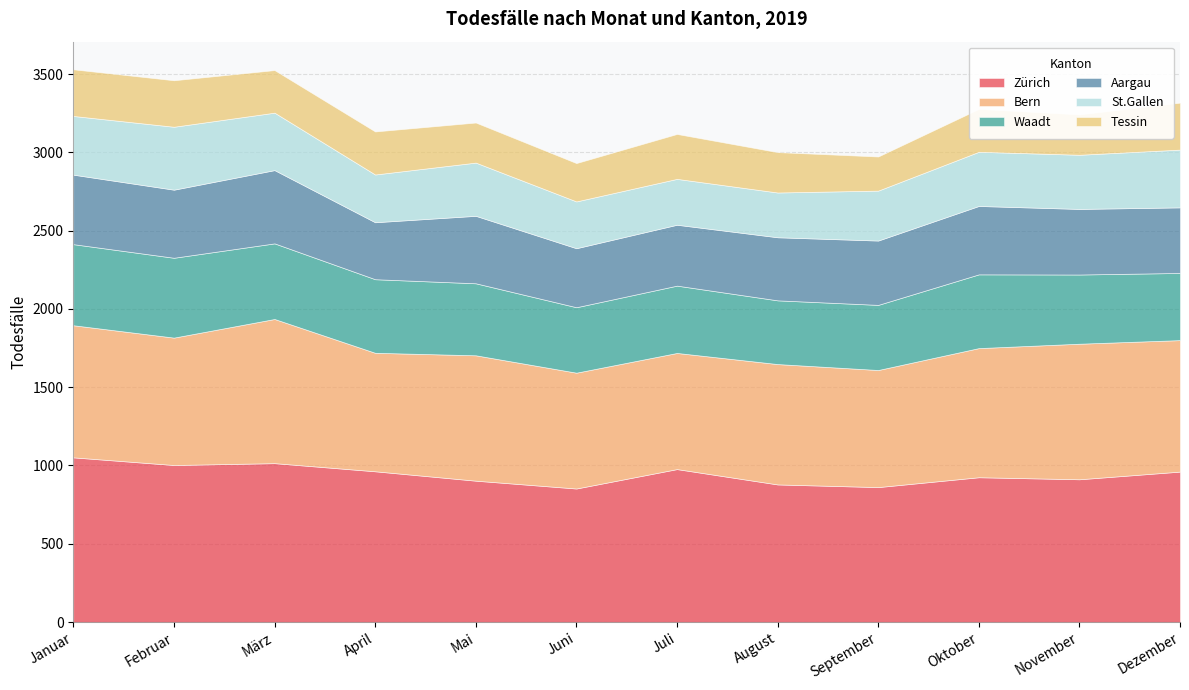

At how many categories does at least one series exceed 334?

12